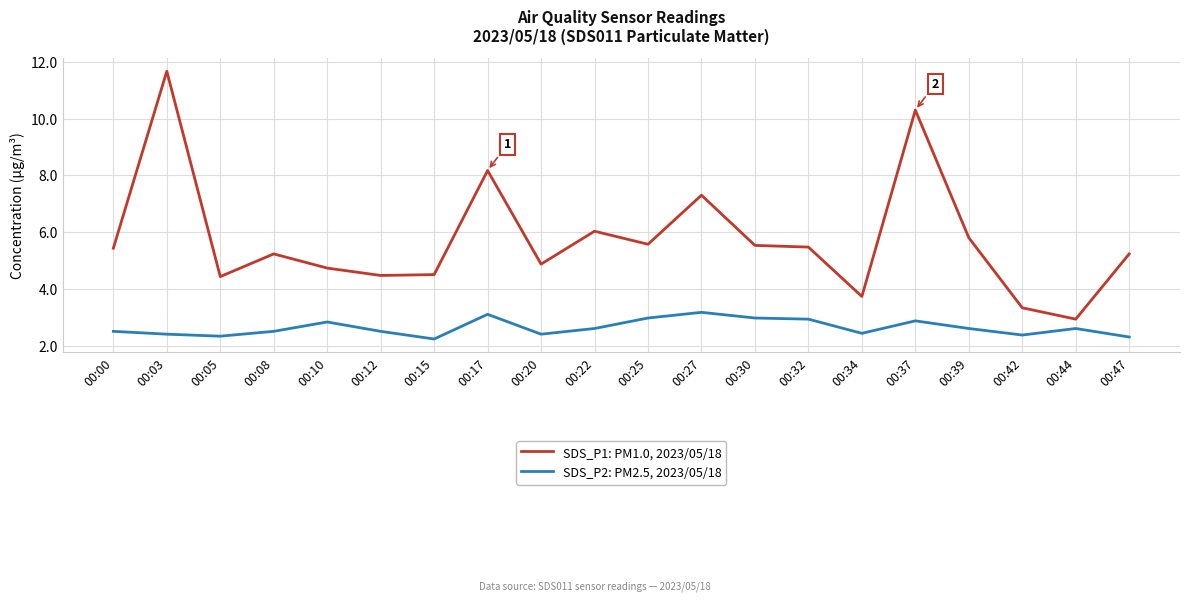

True or false: SDS_P1: PM1.0, 2023/05/18 has more than 2 points higher than both neighbors.

True